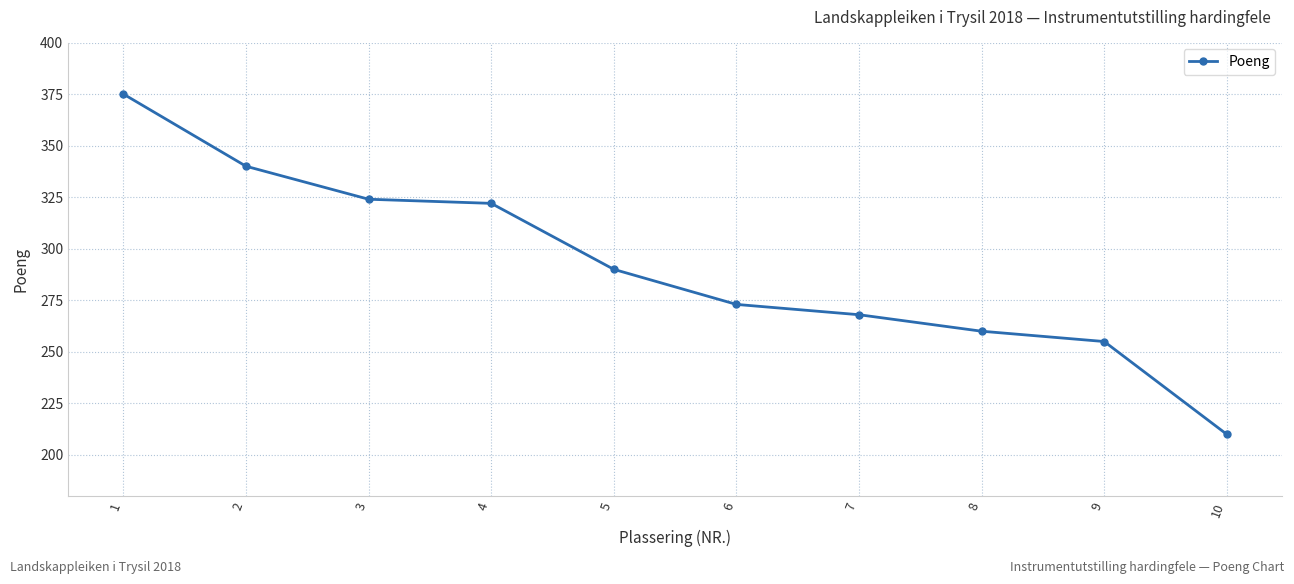

True or false: there are more than 1 points higher than both neighbors.

False